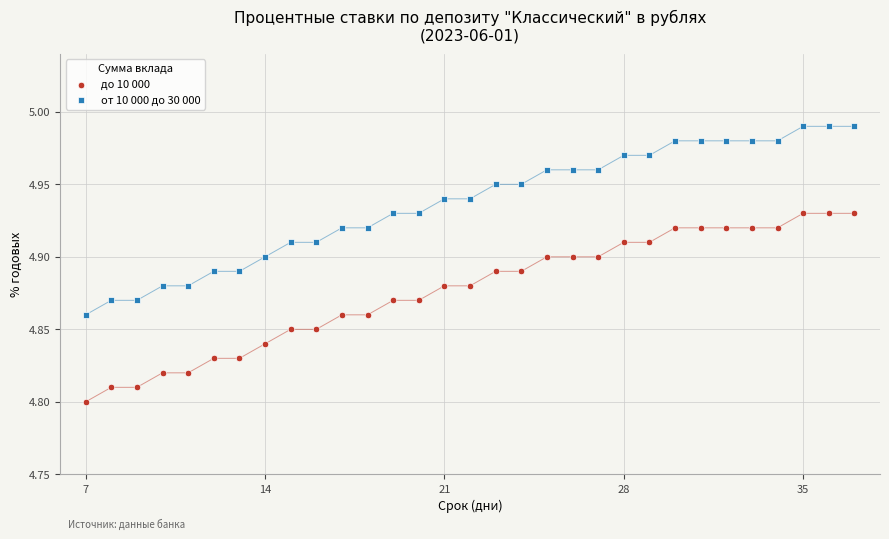

Across all data points, what is the range of X values (max minus min)?

30.0